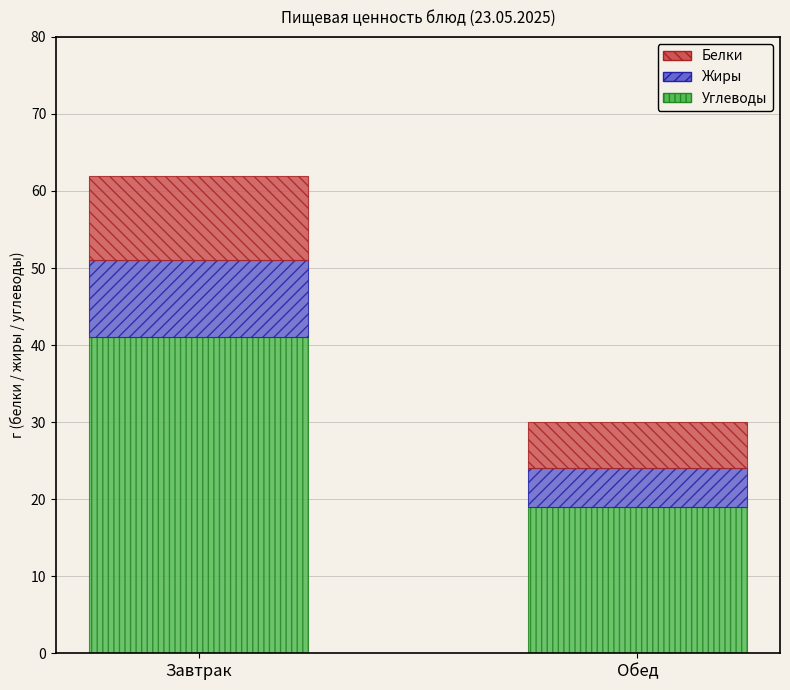

Reading left to right, list the values for the Углеводы series.

Завтрак=41	Обед=19